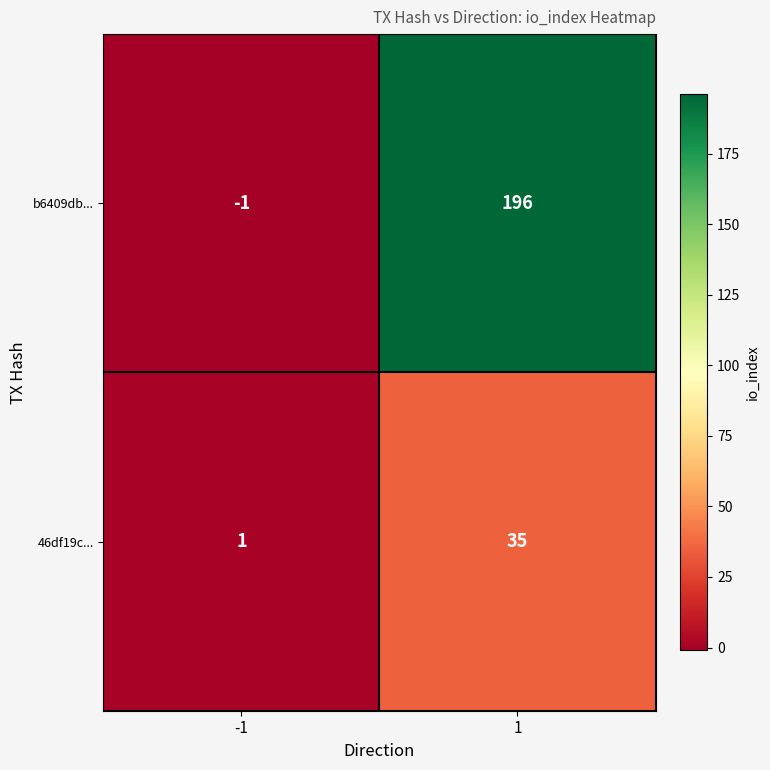

Rank the series by their maximum value, from lowest to highest.

46df19c..., b6409db...